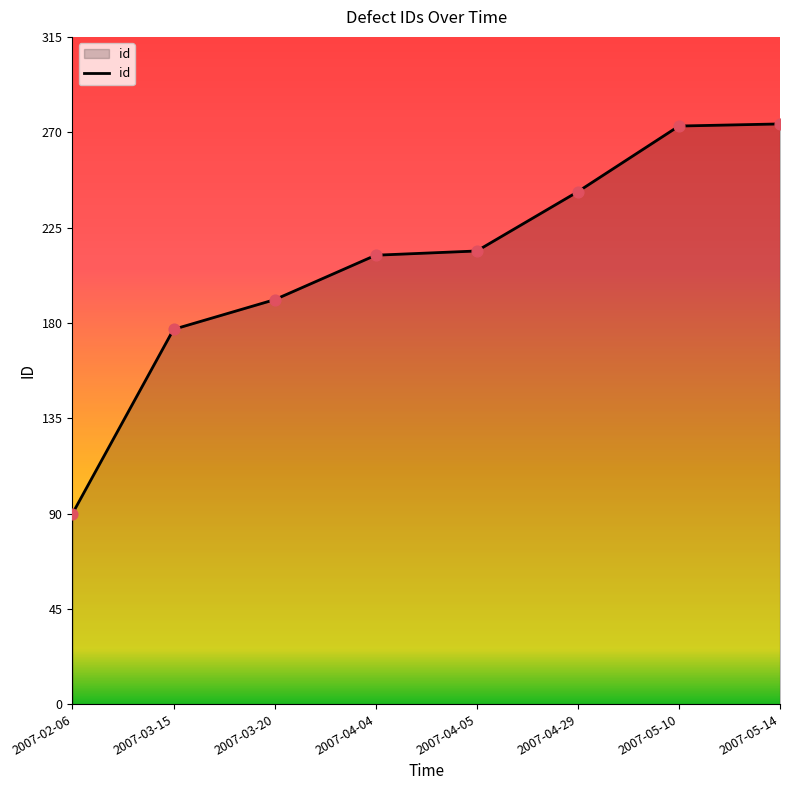

What is the change in value from 2007-03-15 to 2007-03-20?

+14